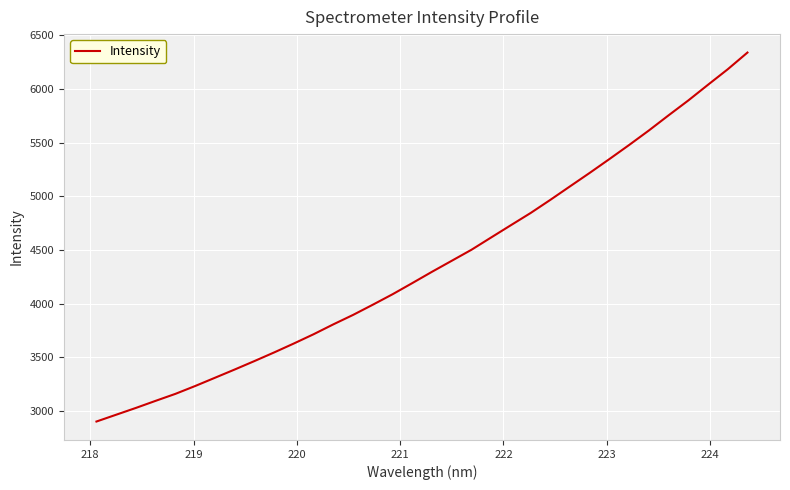

What is the maximum value shown in the chart?

6338.1